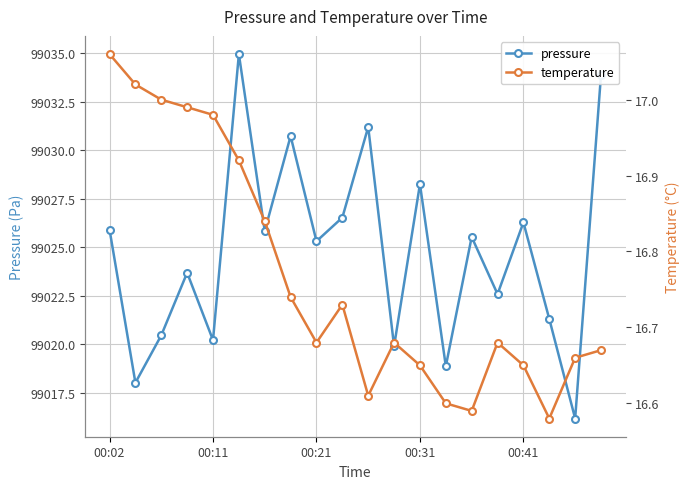

At which label does pressure first exceed 99025?

00:02